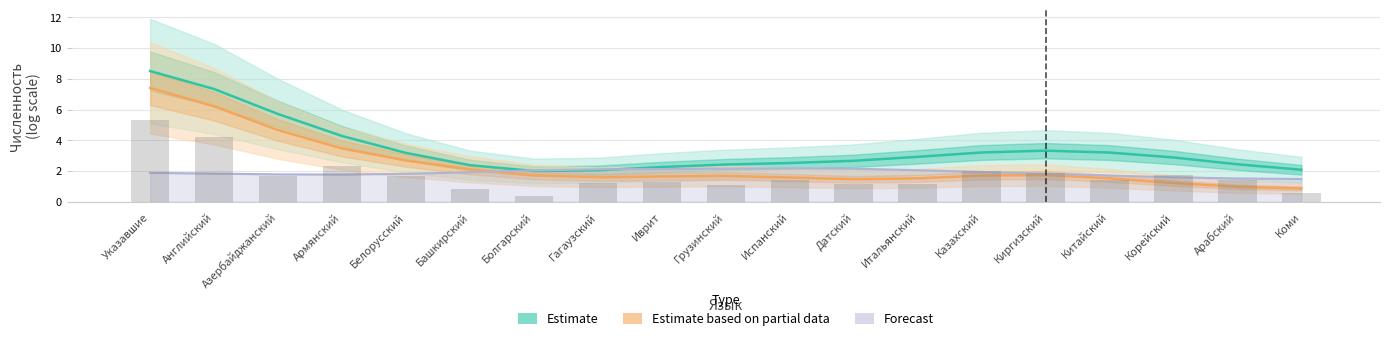

What is the sum of all Estimate (В трудоспособном) values?

65.3